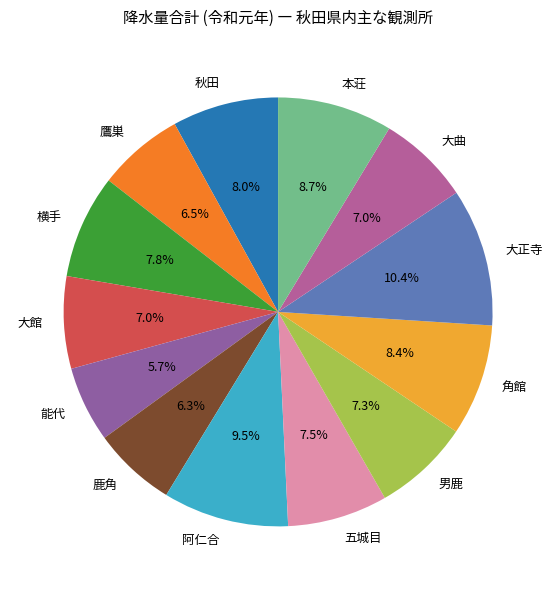

What is the largest slice in the pie chart?

大正寺